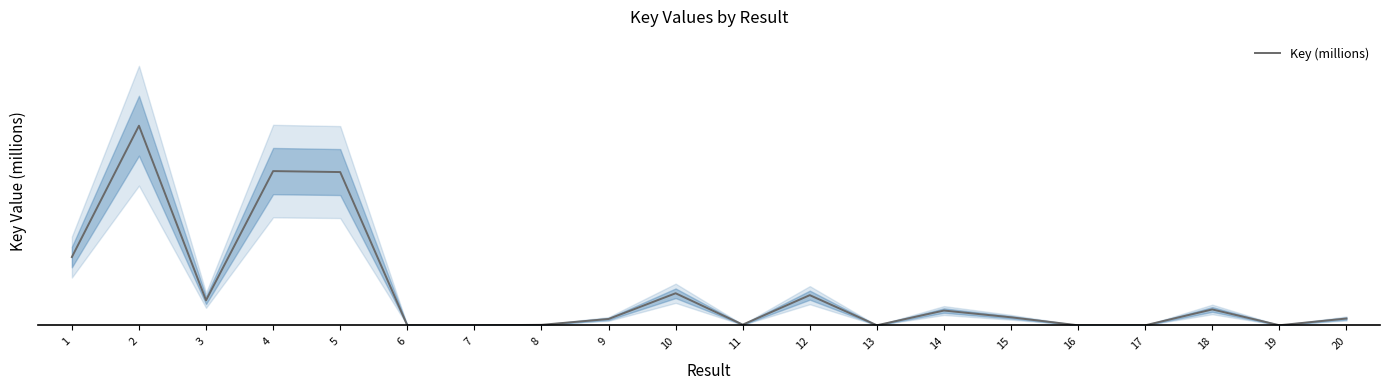

What is the value of the 20th point from the left?

18.1